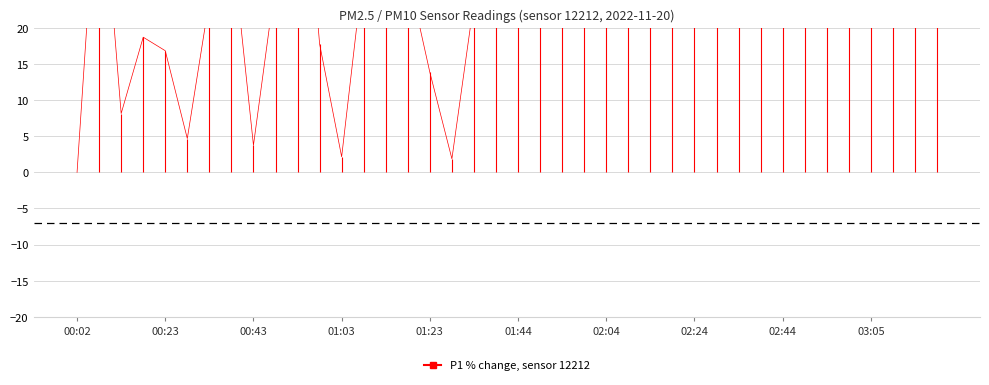

Reading left to right, transcribe all the data shown in this chart.

0.0	45.8	8.1	18.7	16.8	4.7	23.8	32.7	3.7	26.4	54.4	17.8	2.1	28.5	31.5	27.6	13.8	1.9	23.6	47.2	119.2	145.5	207.7	346.3	356.8	391.4	376.9	442.1	381.0	383.2	339.7	381.0	371.7	361.9	376.6	370.1	328.3	343.2	292.2	333.8